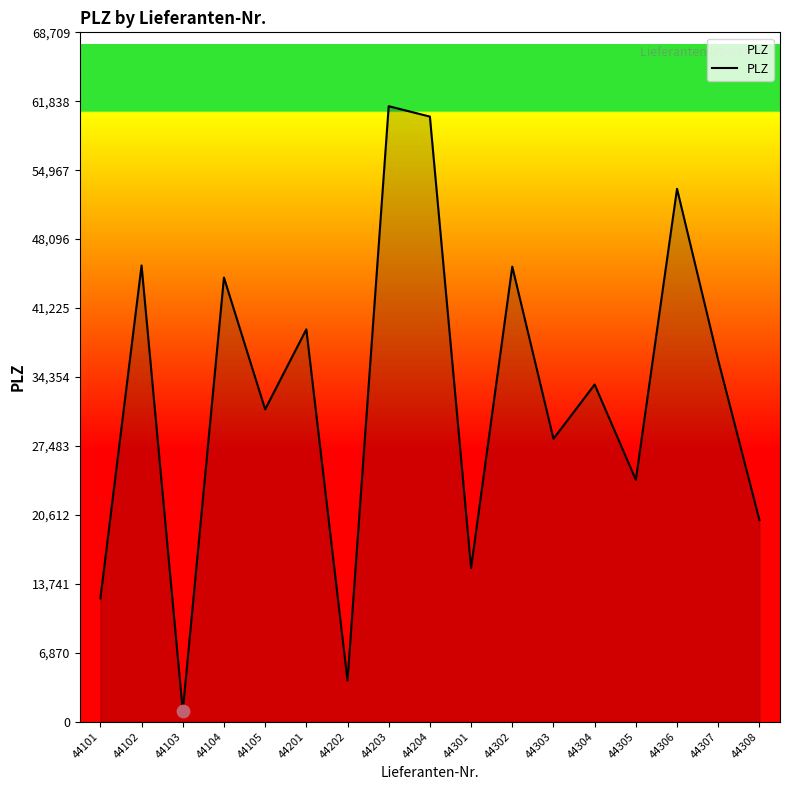

Approximately how many times larger is the value at 44306 compared to 44303?

1.9